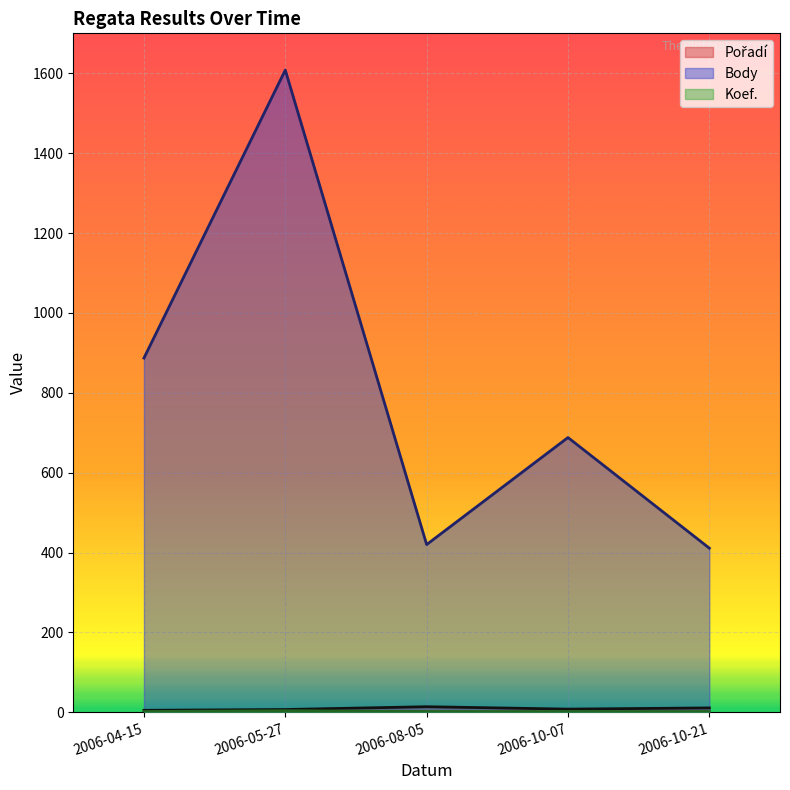

True or false: Koef. has a value of 1 at 2006-04-15.

False